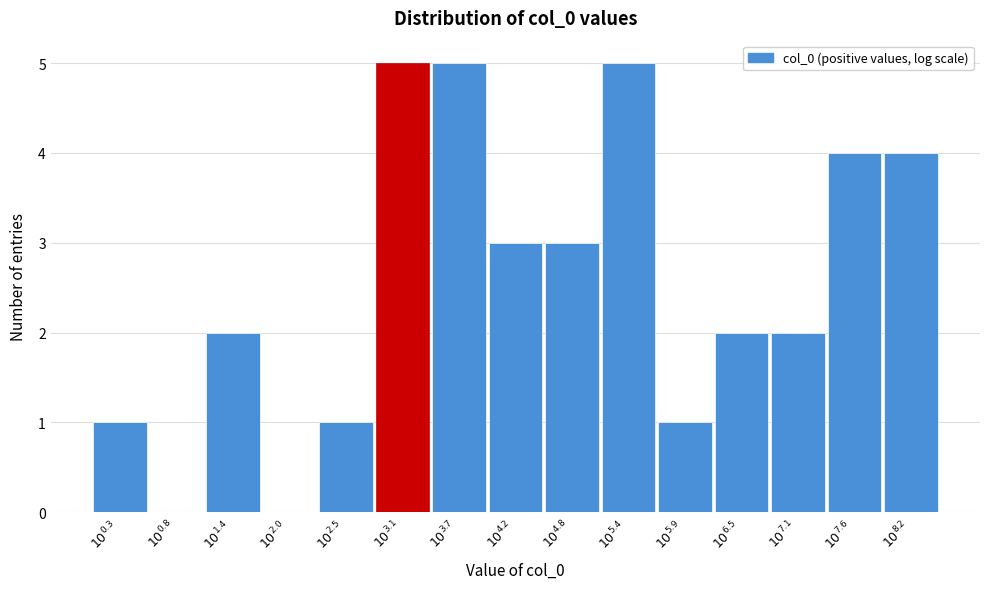

What is the greatest value displayed?

5